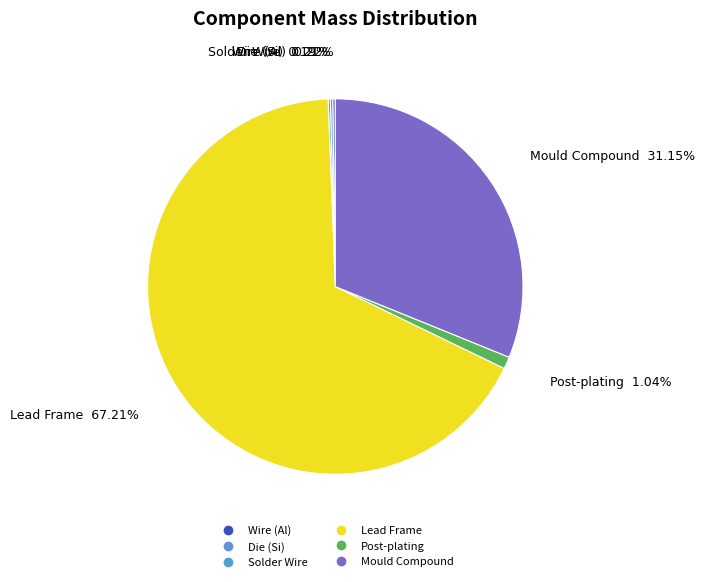

Which slice is the largest?

Lead Frame